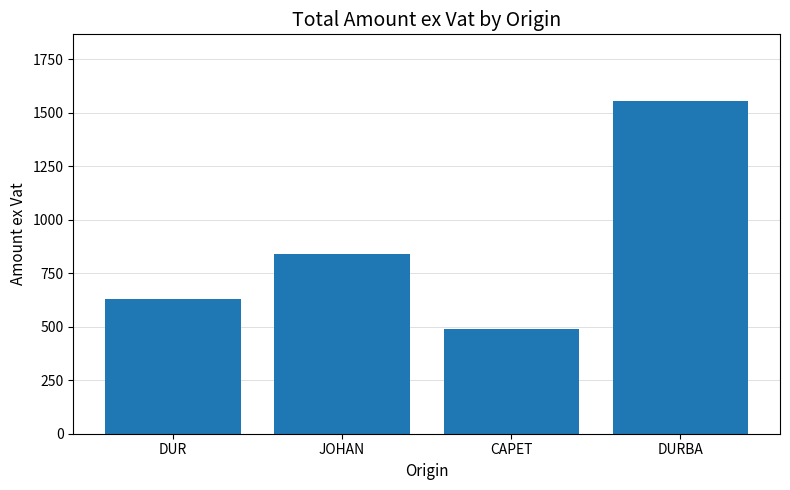

Where does the data first go above 841?

JOHAN